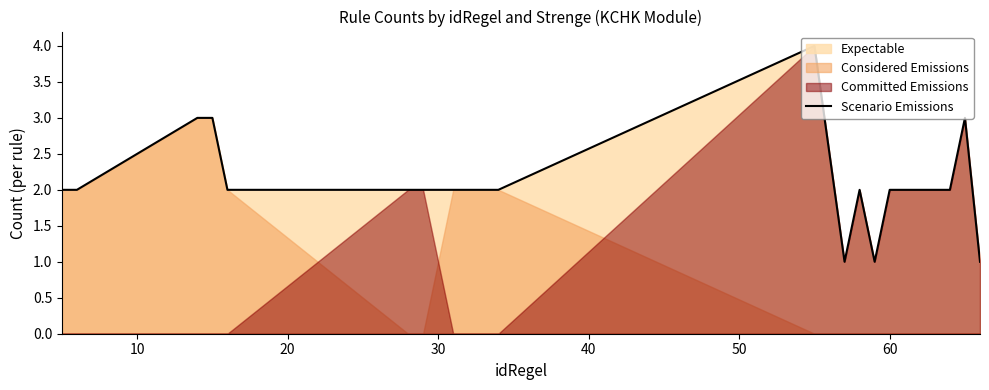

What is the minimum value shown in the chart?

1